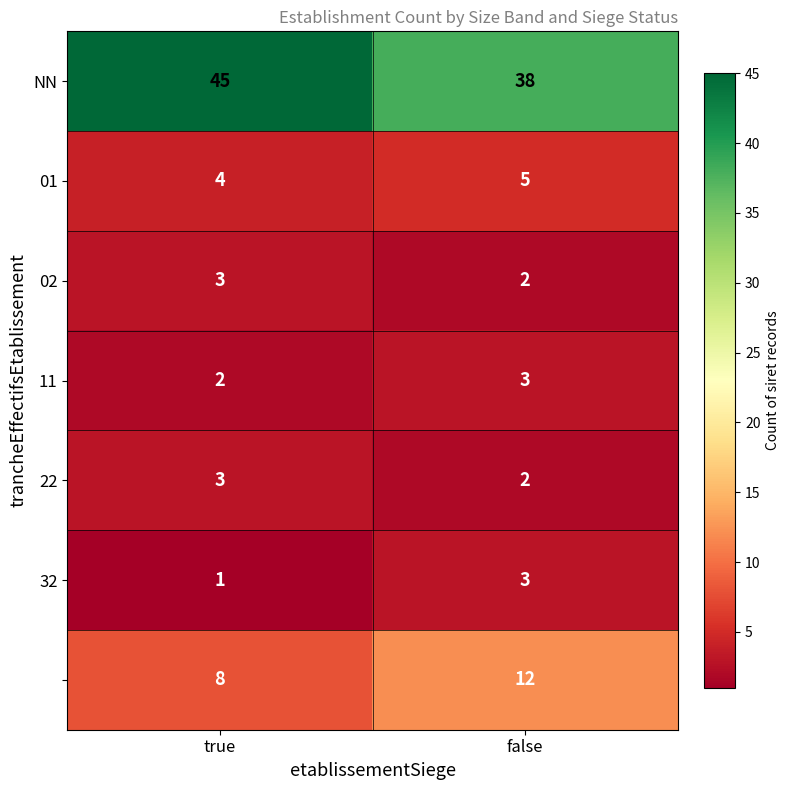

What is the difference between the highest and lowest values at true?

44